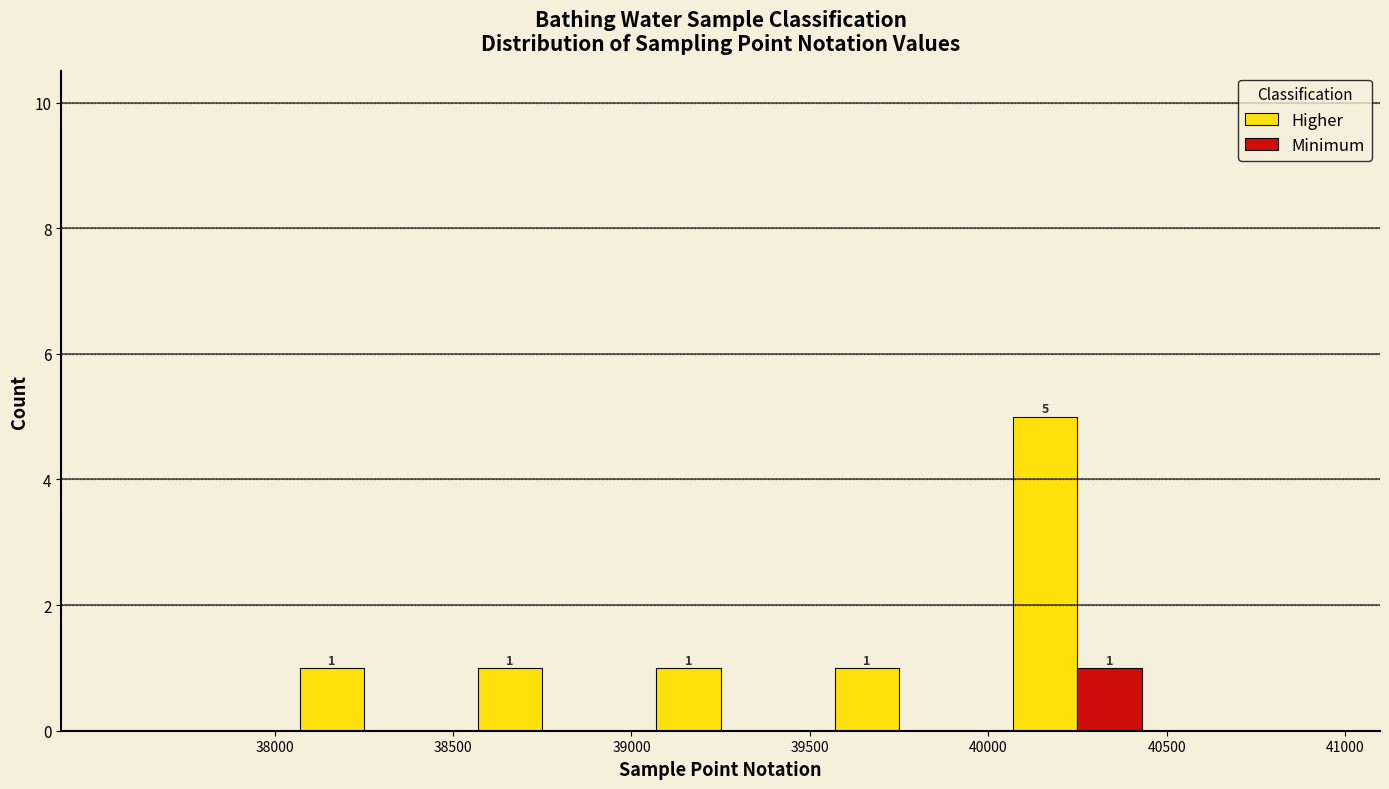

In the Higher series, which range on the x-axis has the tallest bar?

40000 to 40500